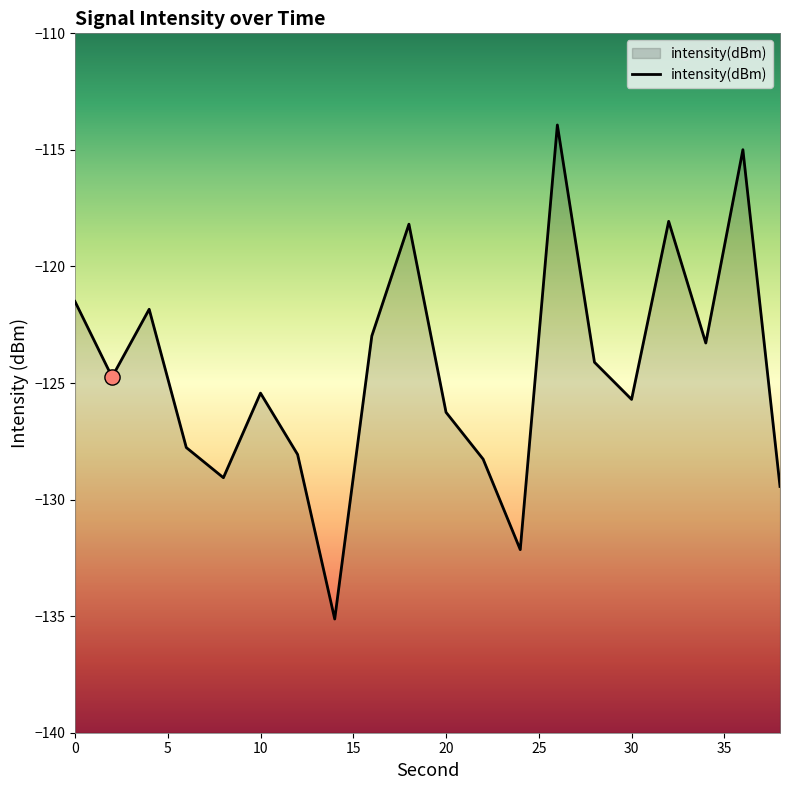

Which has a higher value, 6 or 22?

6